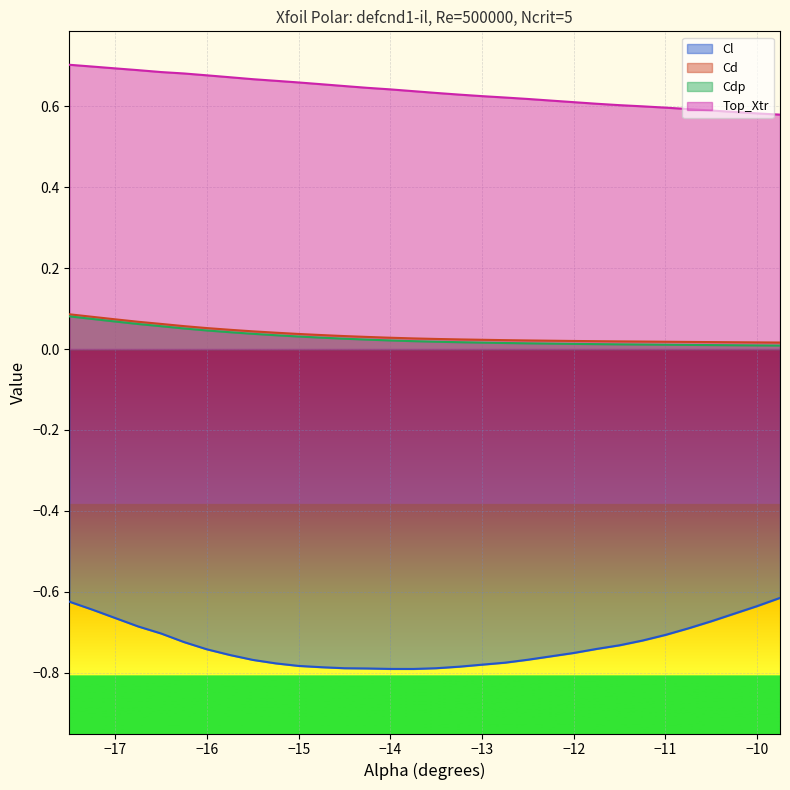

Which series has the largest total across all categories?

Top_Xtr